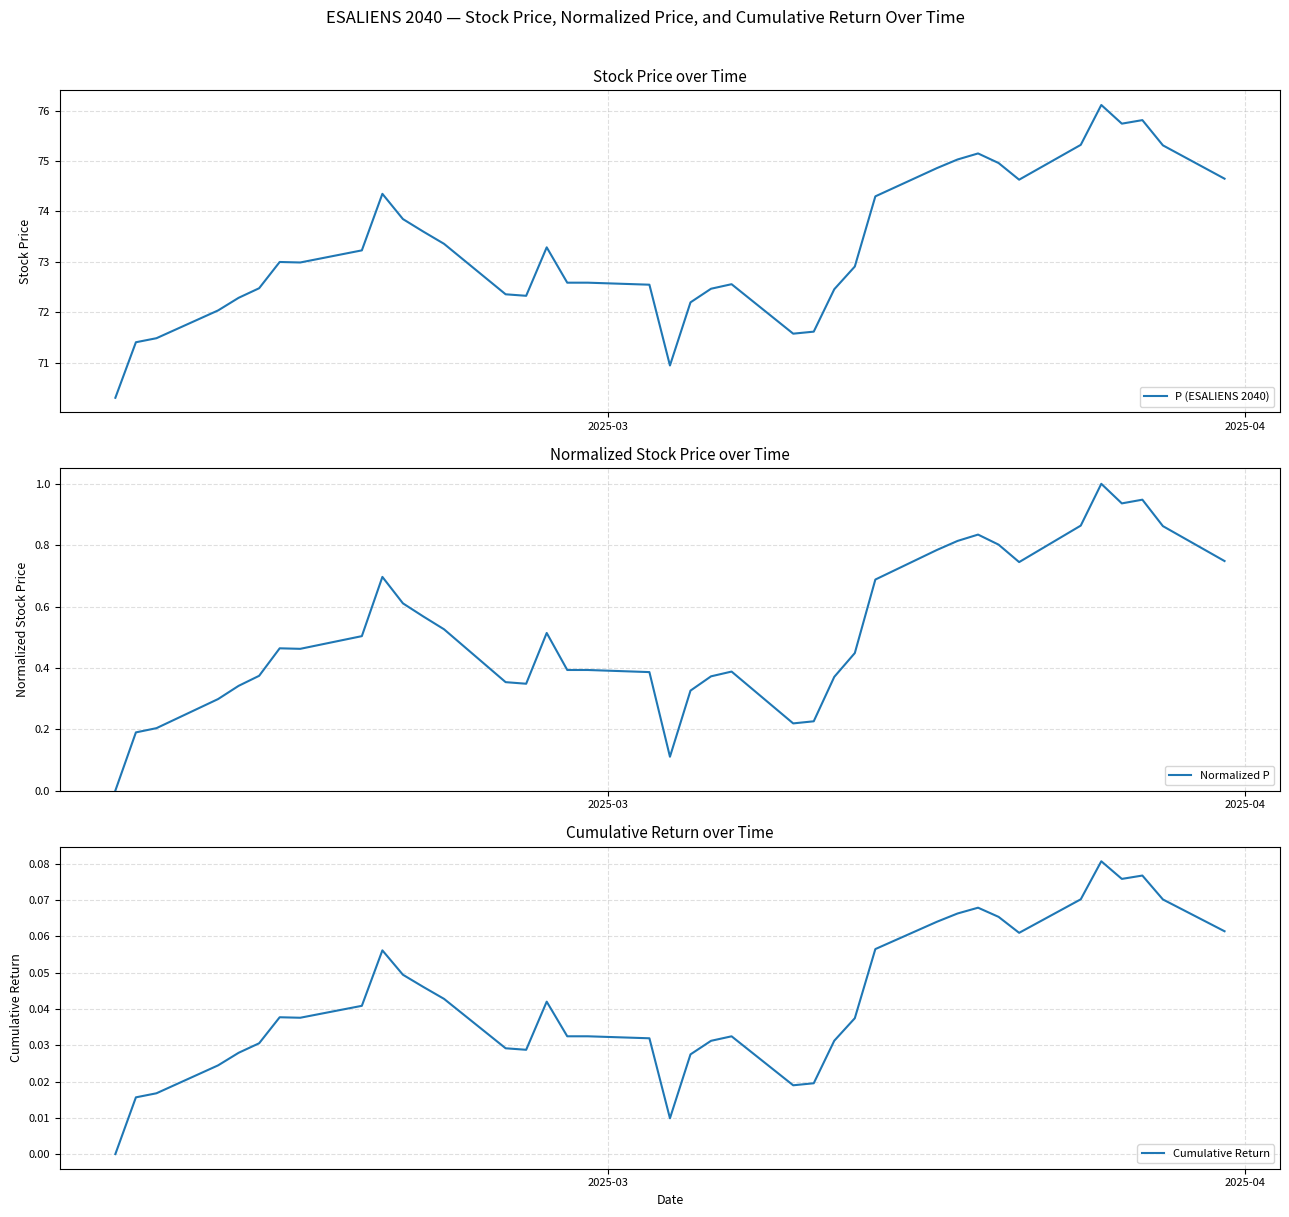

What is the minimum value for P (ESALIENS 2040)?

70.3